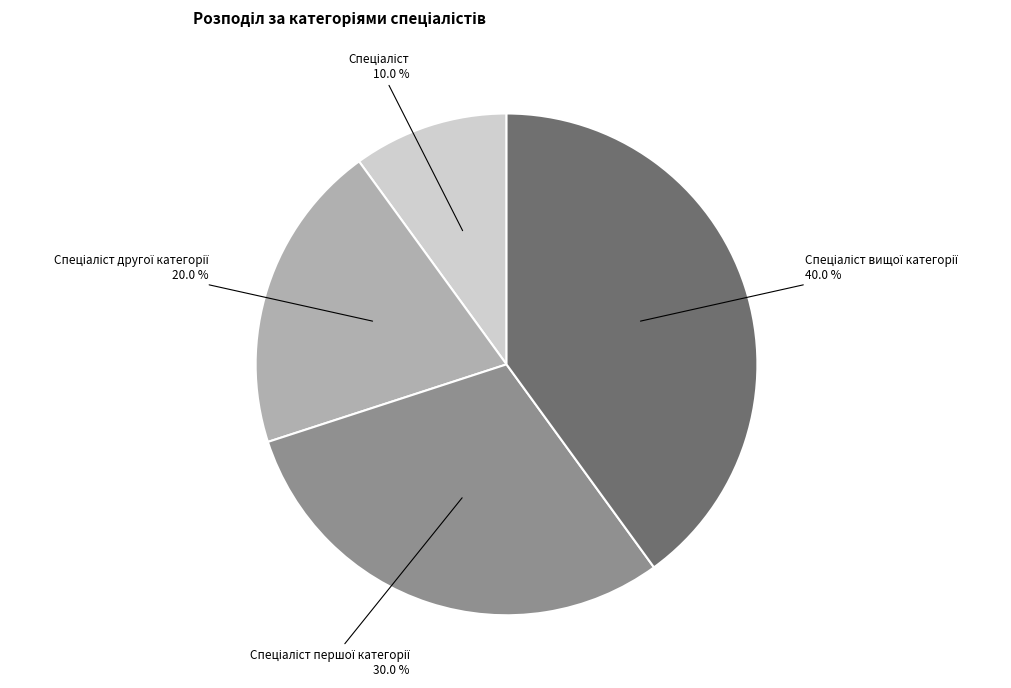

Is there any slice that represents more than half of the pie?

No